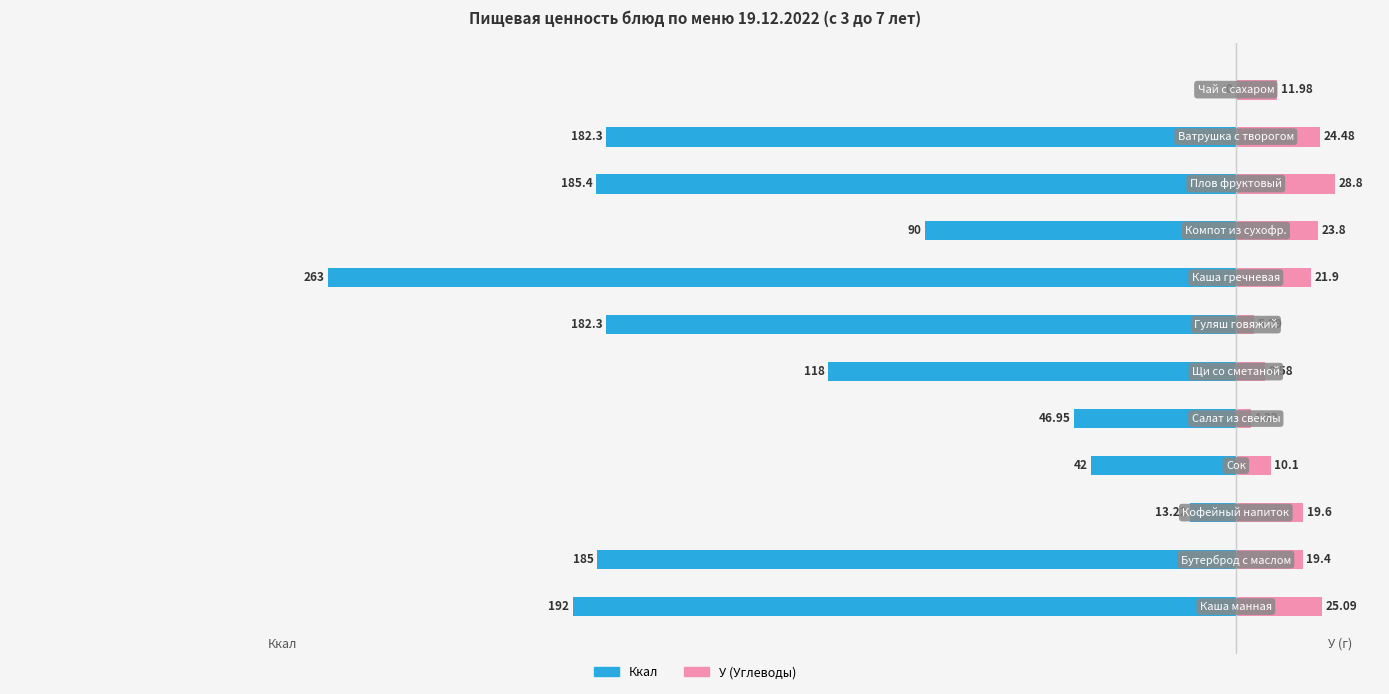

What is the average value of the Ккал series?

-125.0